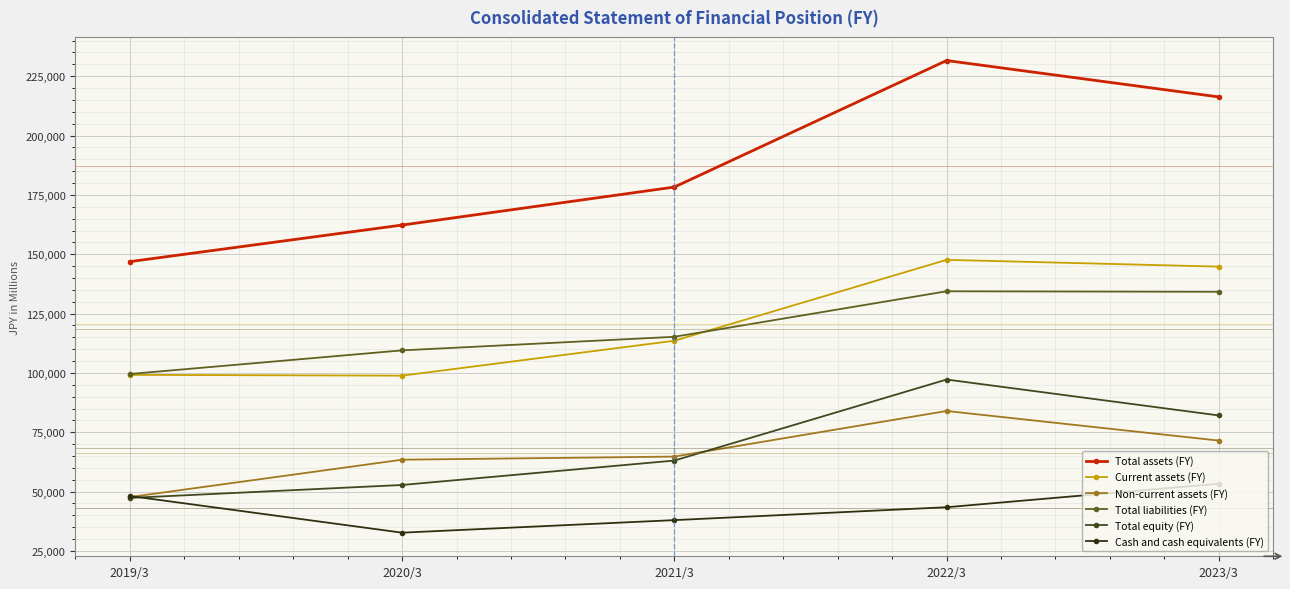

What is the label of the 3rd point from the right?

2021/3